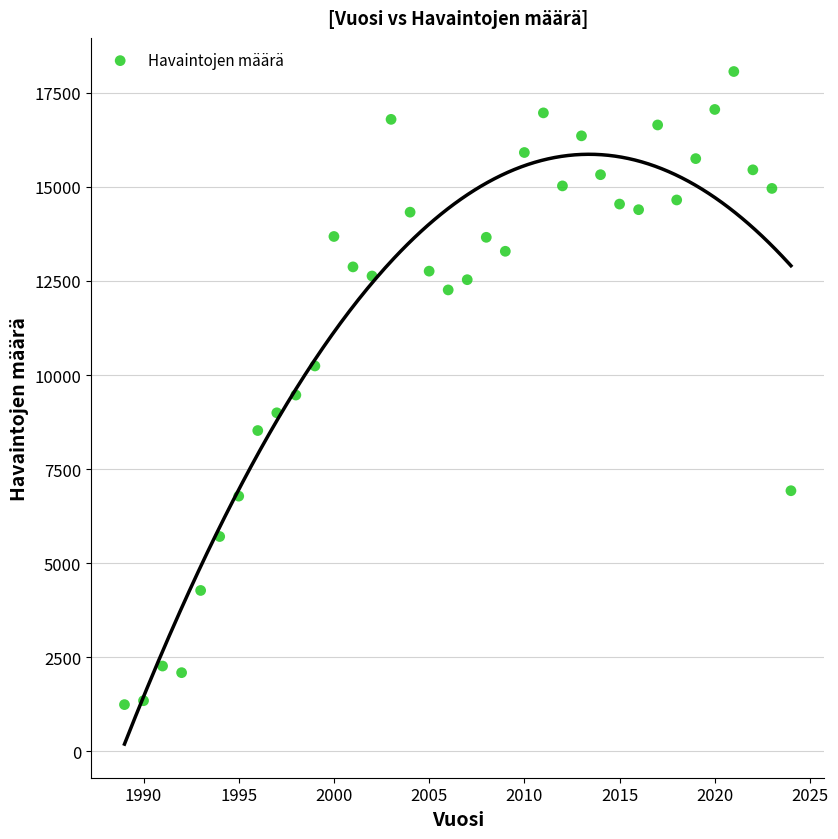

What is the range of X values (max minus min)?

35